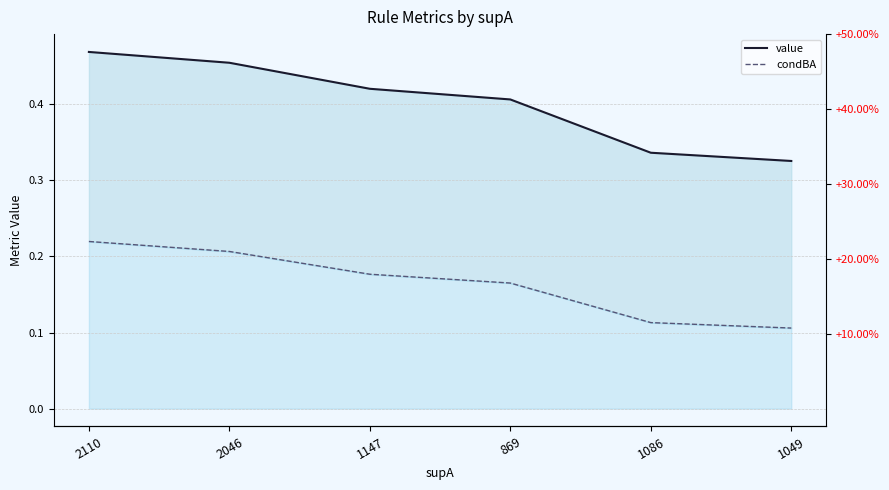

Which series has the largest total across all categories?

value